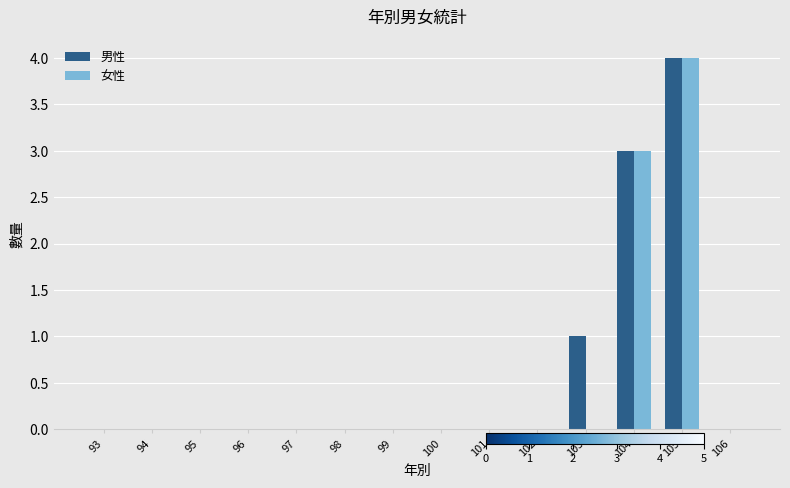

Is it true that 女性 equals 4 at 105?

True